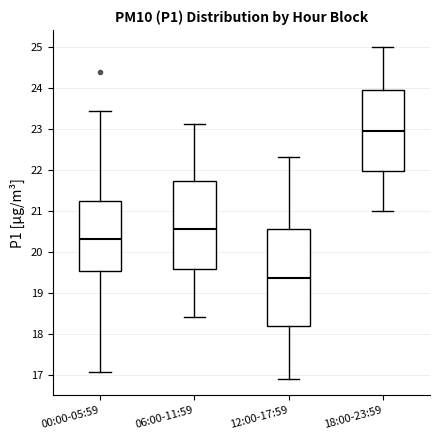

Which box has the lowest median line?

12:00-17:59